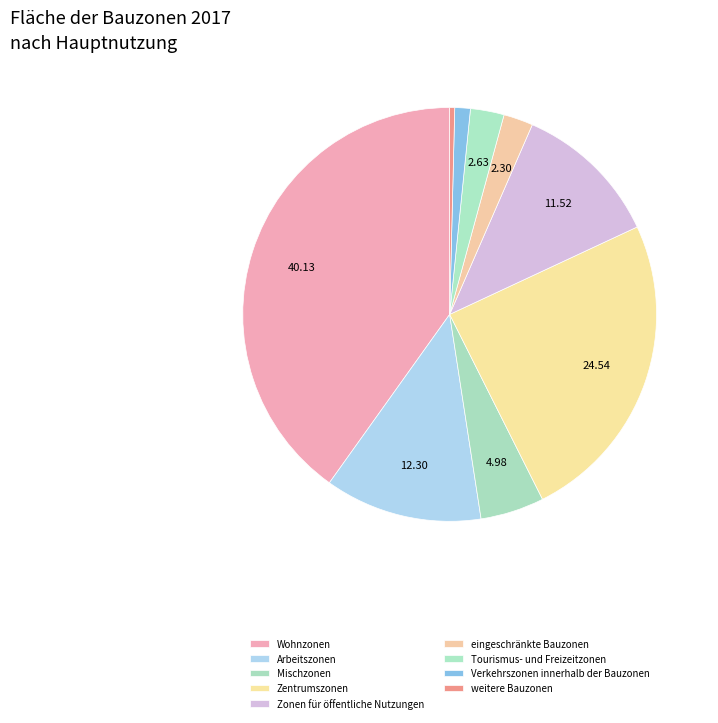

What is the ratio of the value at Zentrumszonen to the value at weitere Bauzonen?

62.7